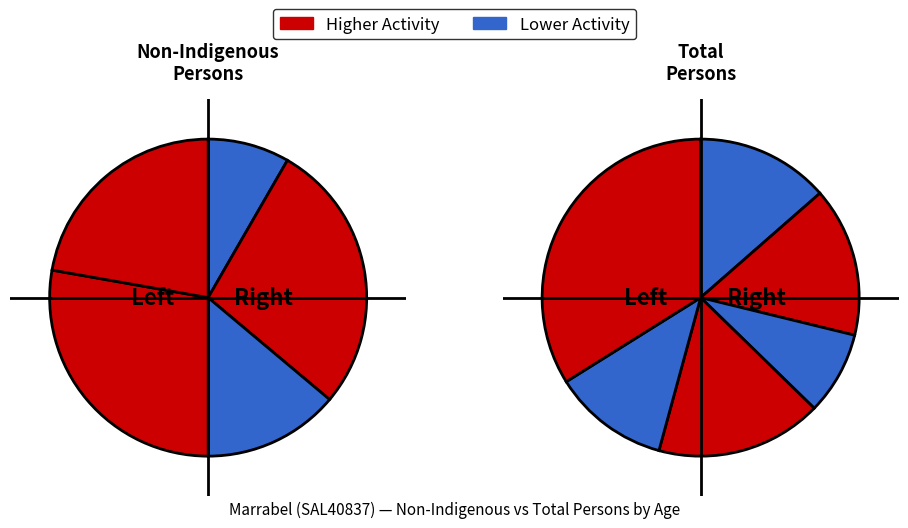

Is there a majority slice in this chart?

No